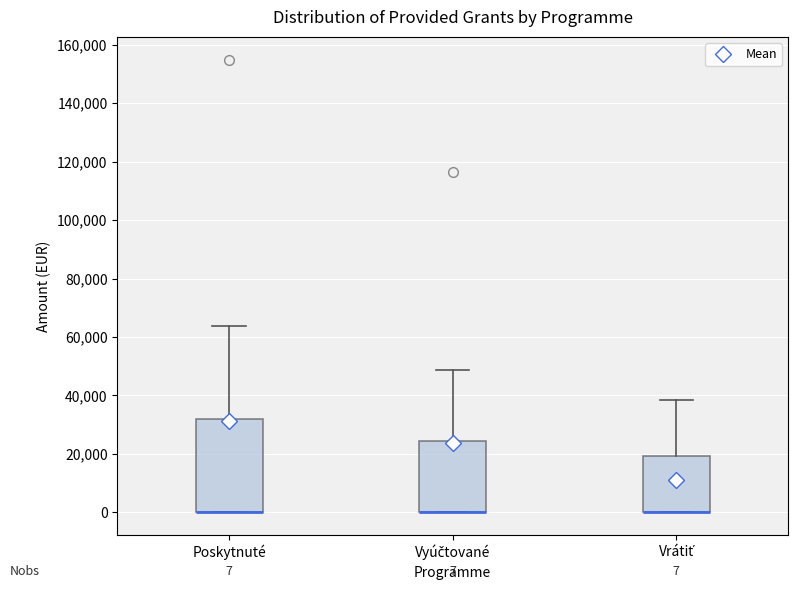

Comparing the boxes themselves (not the whiskers), which one is the tallest?

Poskytnuté